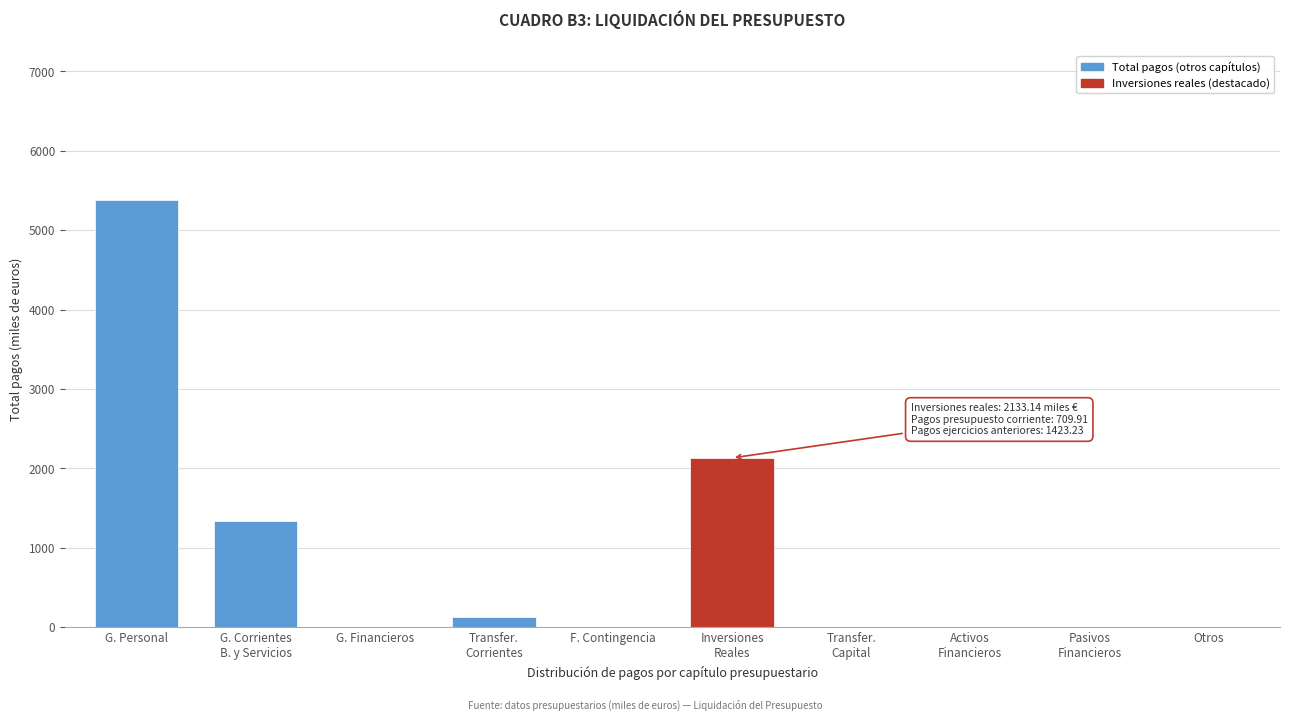

What is the change in value from G. Personal to Otros?

-5376.8